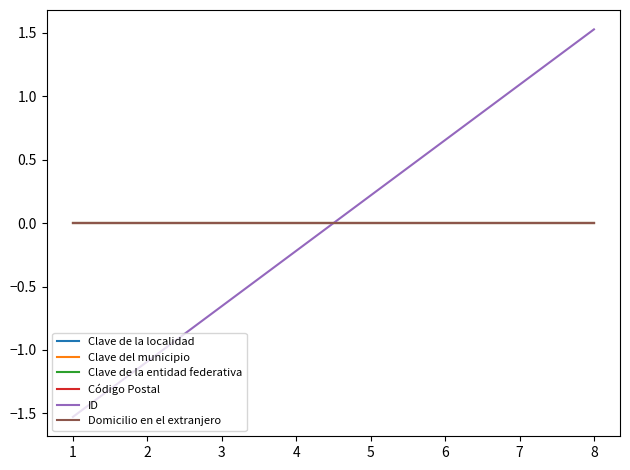

True or false: Clave del municipio has more than 0 interior local peaks.

False